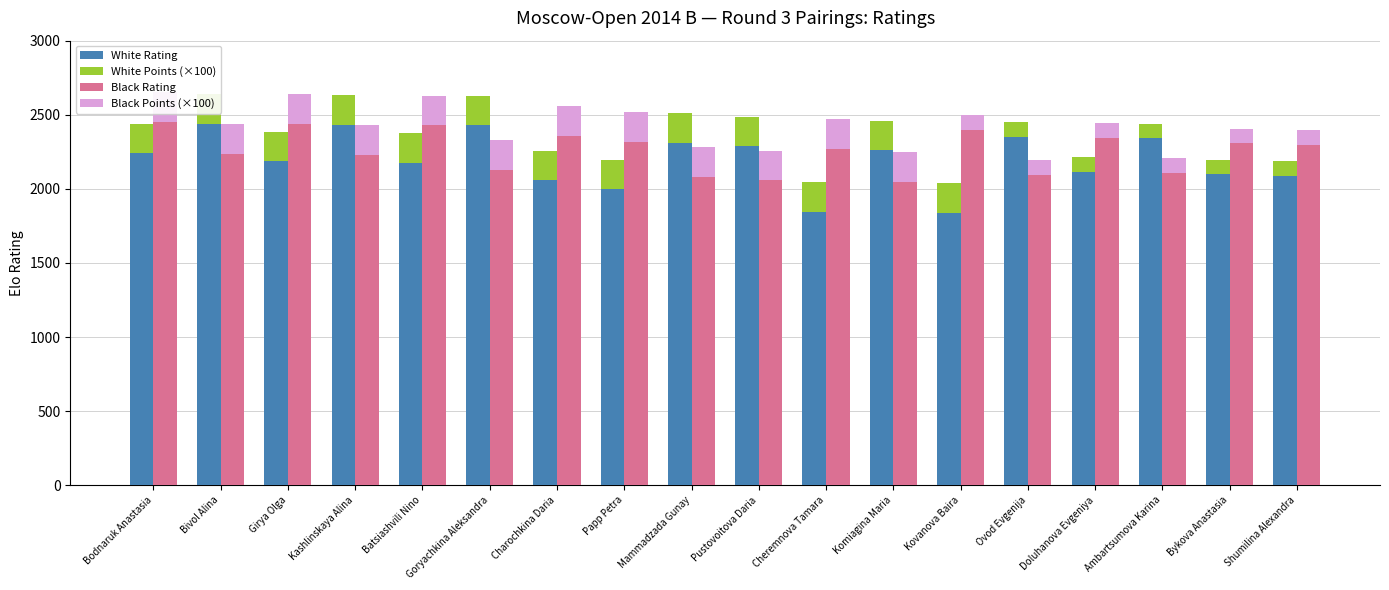

Reading right to left, what are all the values shown in this chart?

White Rating: 2087	2097	2340	2116	2353	1839	2259	1847	2288	2312	1997	2057	2428	2176	2433	2186	2439	2241
White Points (×100): 100	100	100	100	100	200	200	200	200	200	200	200	200	200	200	200	200	200
Black Rating: 2298	2307	2105	2345	2095	2400	2047	2269	2057	2080	2319	2359	2129	2428	2230	2438	2238	2452
Black Points (×100): 100	100	100	100	100	100	200	200	200	200	200	200	200	200	200	200	200	200